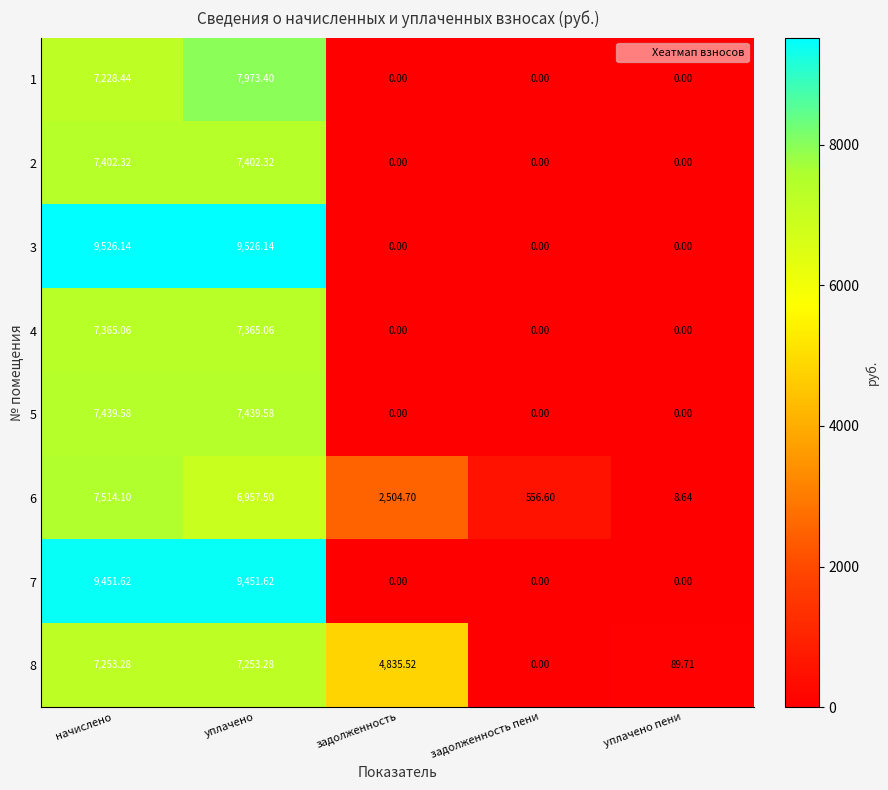

Which series has the largest total across all categories?

8